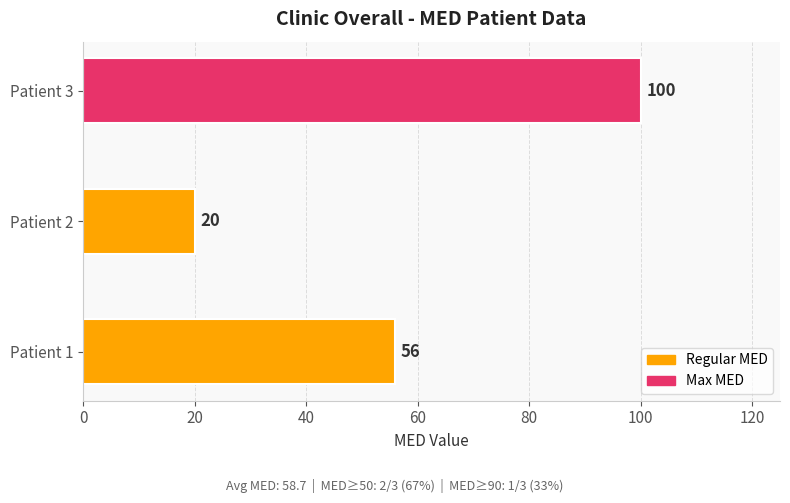

List the labels in order of value, smallest first.

Patient 2, Patient 1, Patient 3